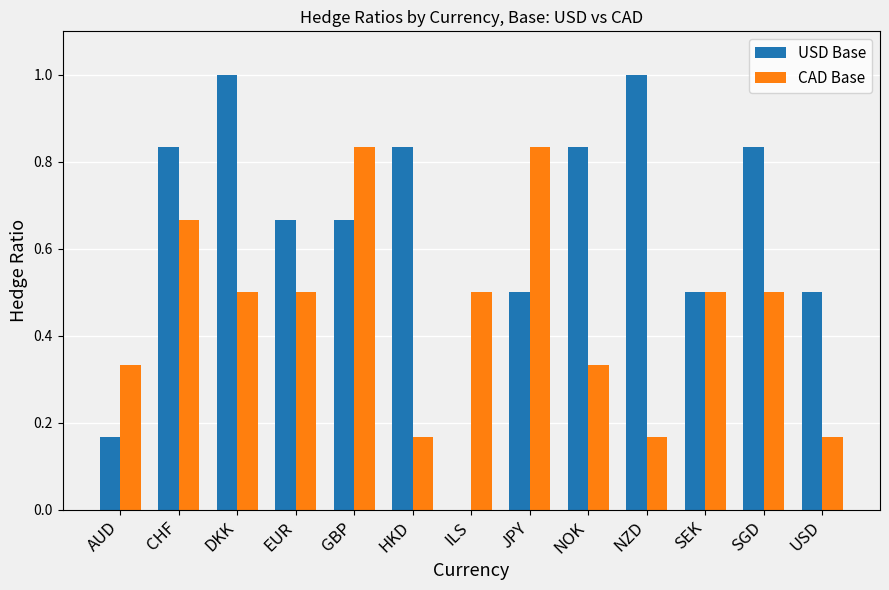

How many groups of bars are there?

13